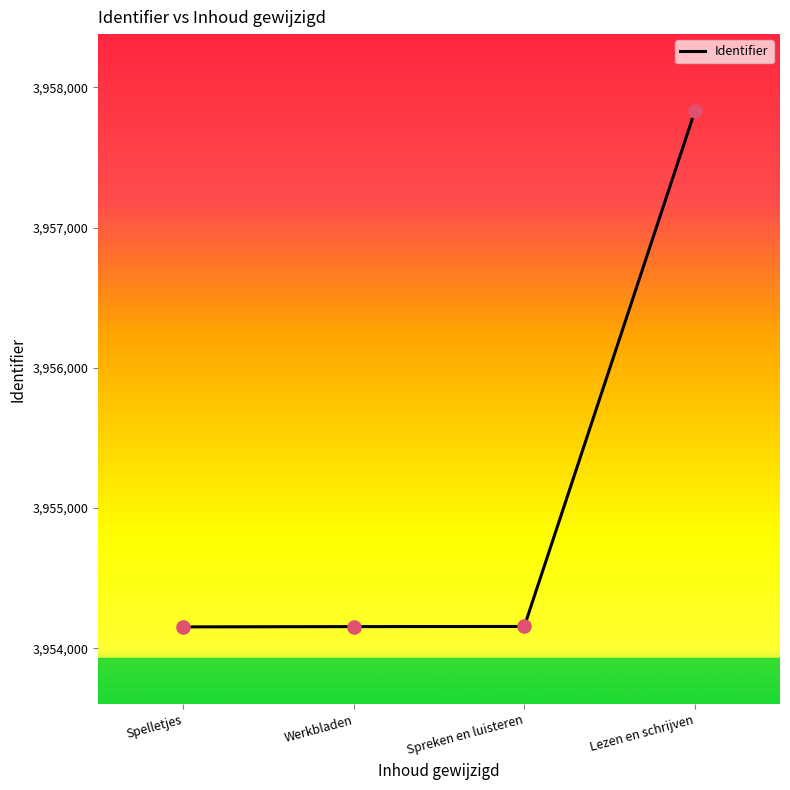

Which has a higher value, Werkbladen or Lezen en schrijven?

Lezen en schrijven